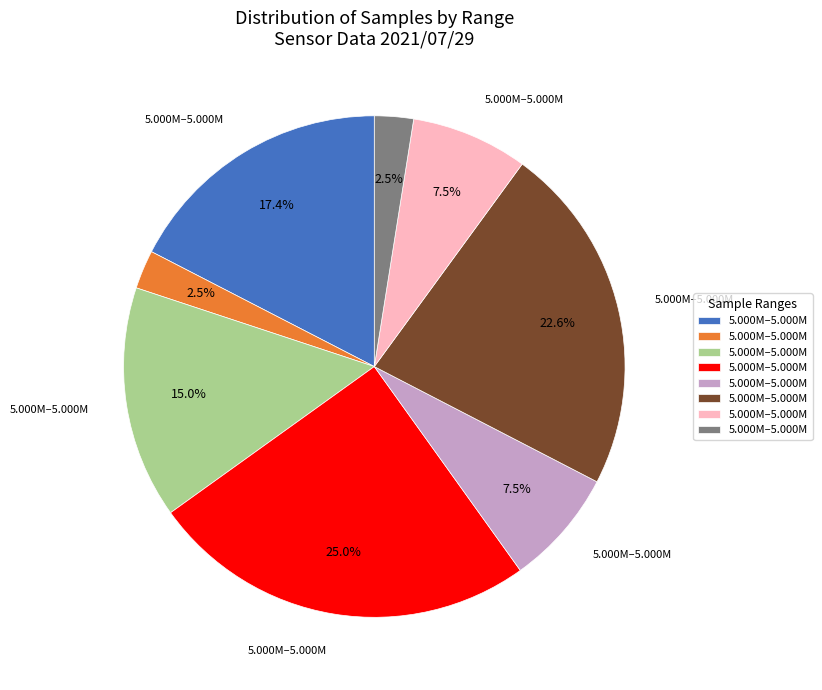

Is there a majority slice in this chart?

No